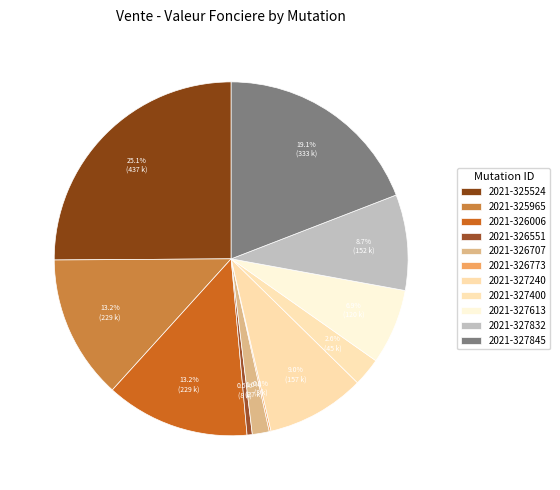

What is the ratio of the value at 2021-326006 to the value at 2021-326707?

8.5